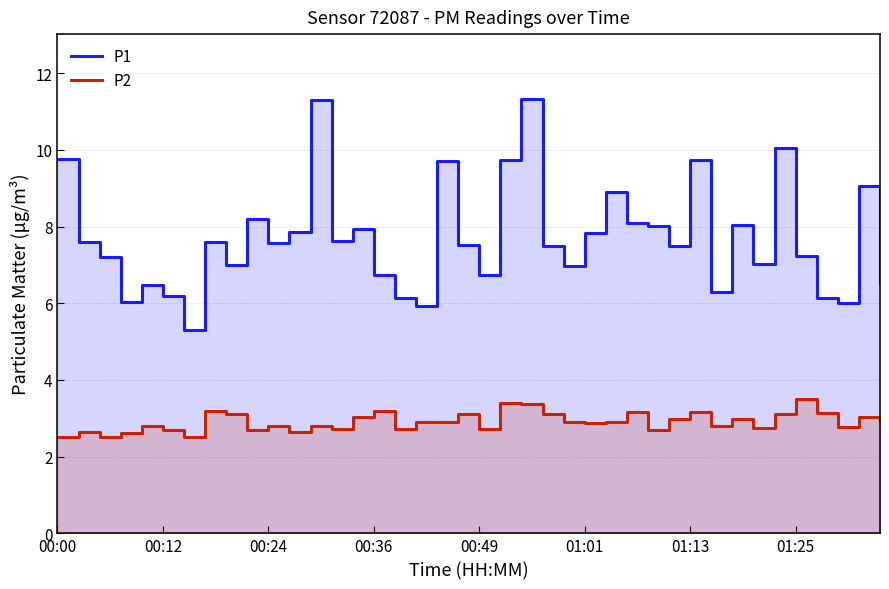

What is the total value across all series at 17?

8.8